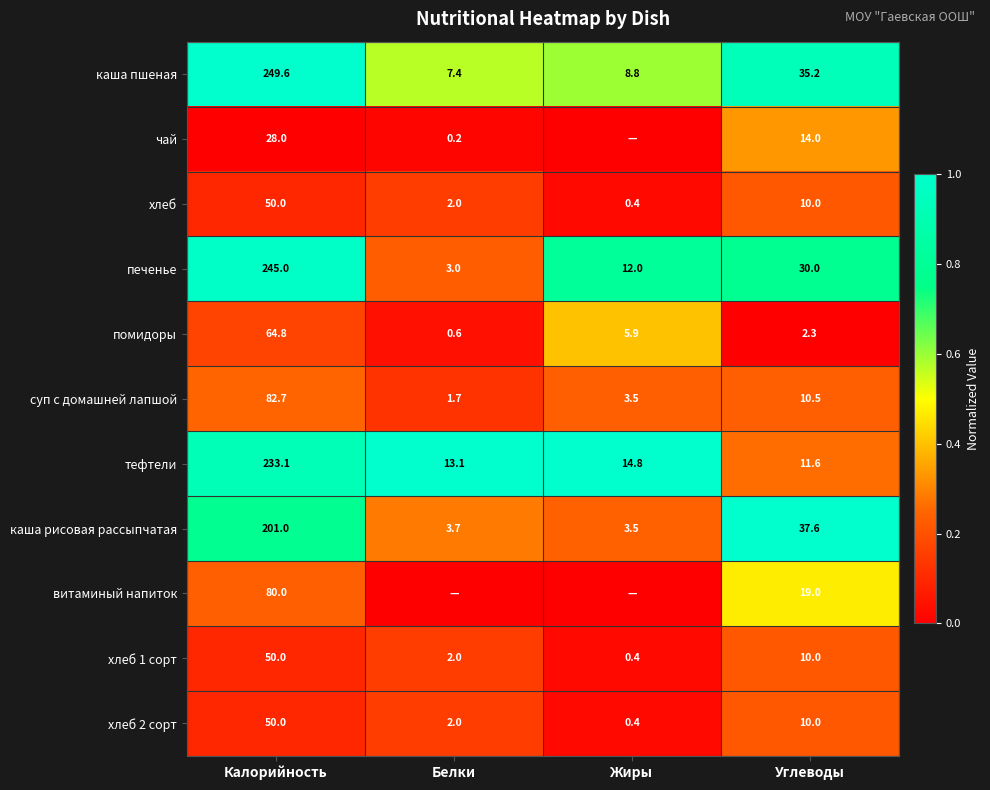

What is the difference between the maximum and minimum values in the каша рисовая рассыпчатая series?

197.5